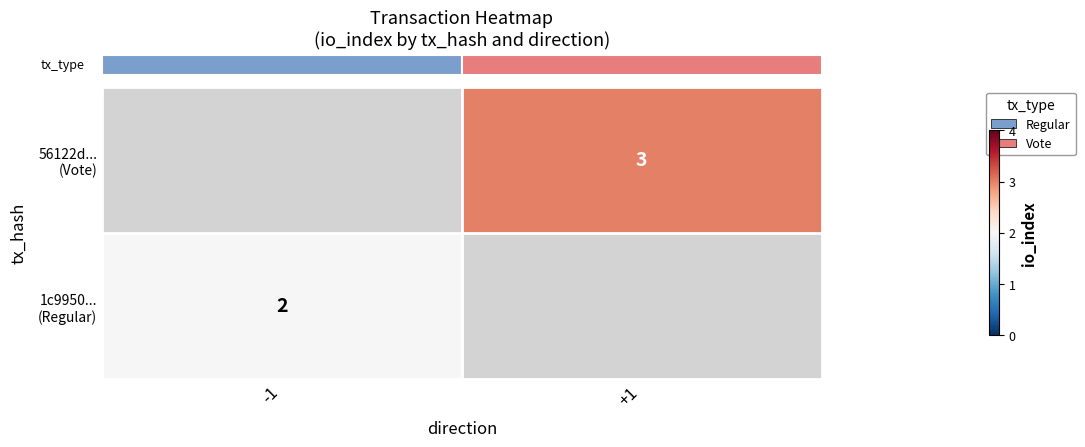

What value does the row_0 series have at -1?

2.0